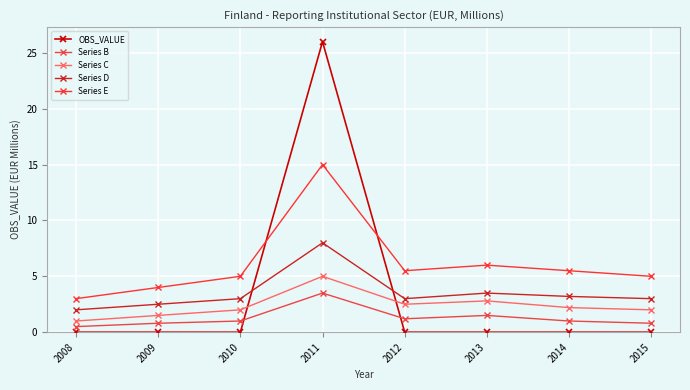

In Series E, how many points are lower than both neighbors (excluding endpoints)?

1